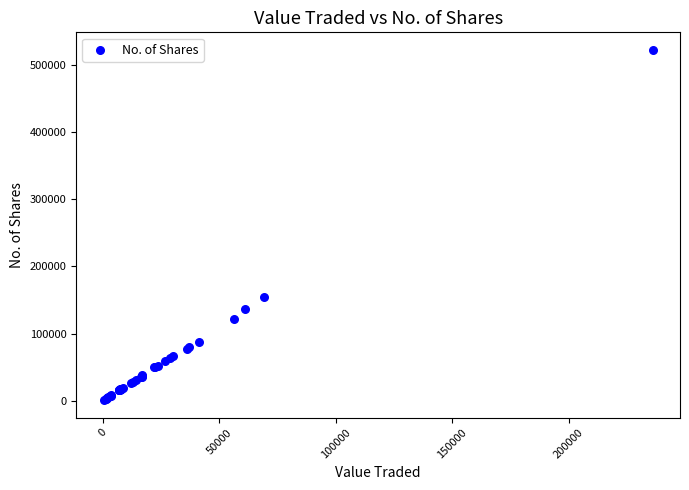

What Y value in the scatter plot is closest to 261752?

155096